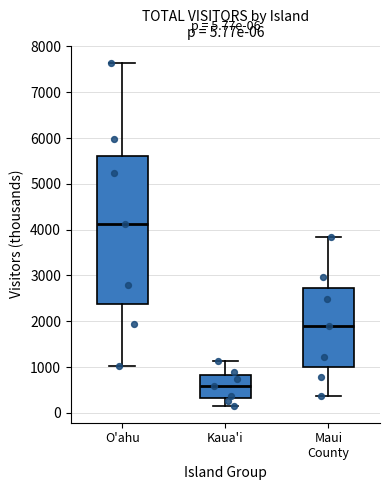

Comparing the boxes themselves (not the whiskers), which one is the tallest?

O'ahu